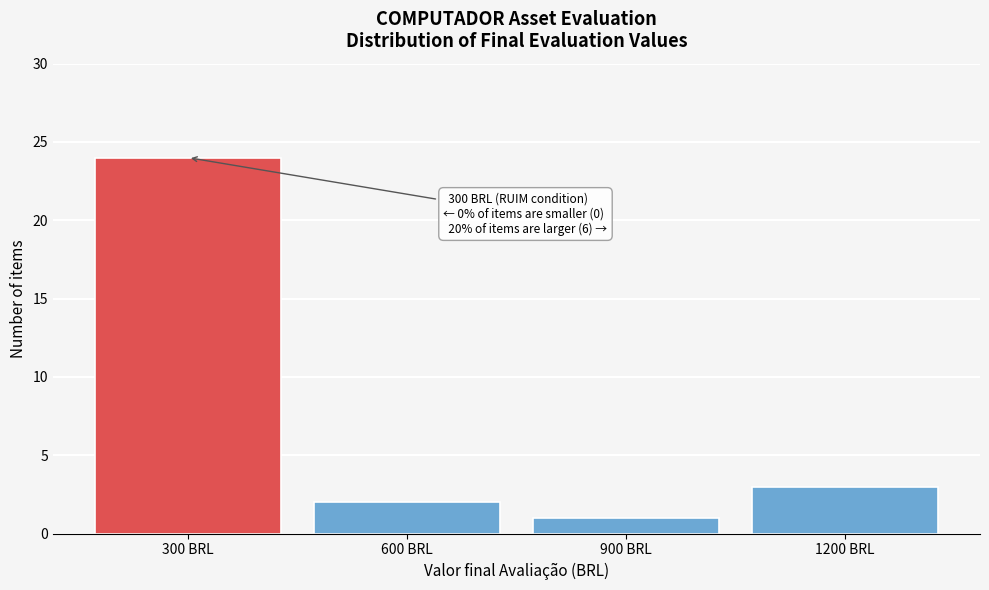

Which range on the x-axis has the tallest bar?

150 to 450